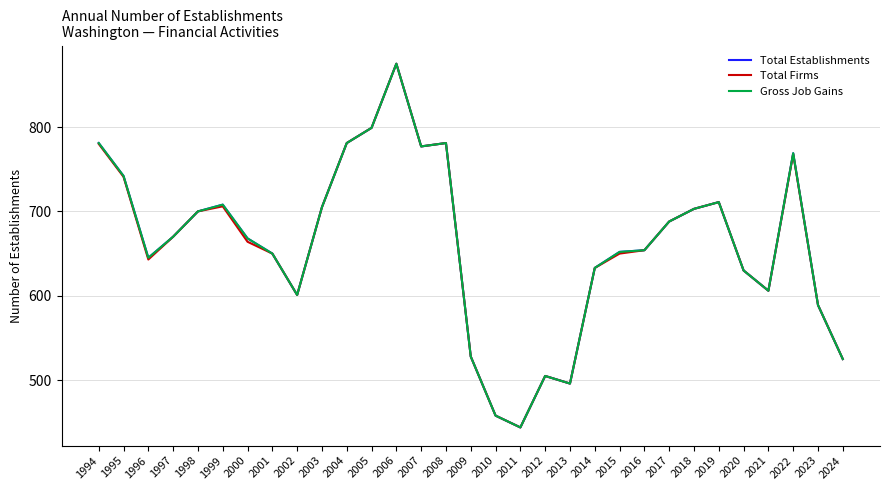

What is the maximum value shown in the chart?

875